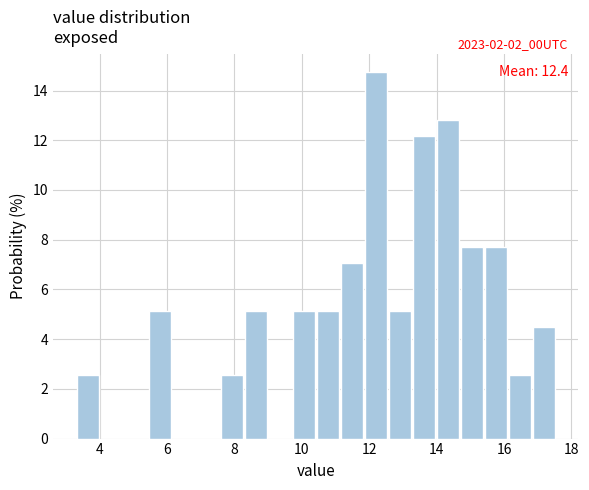

Read against the x-axis, roughly where is the centre of the tallest bar?

12.2